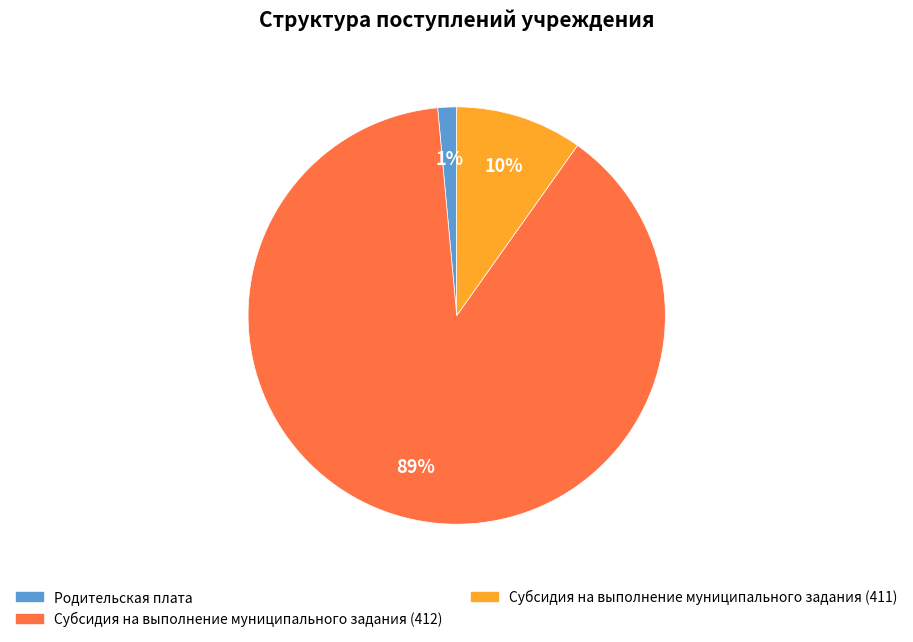

The Субсидия на выполнение муниципального задания (412) slice represents 89% of the pie. True or false?

True